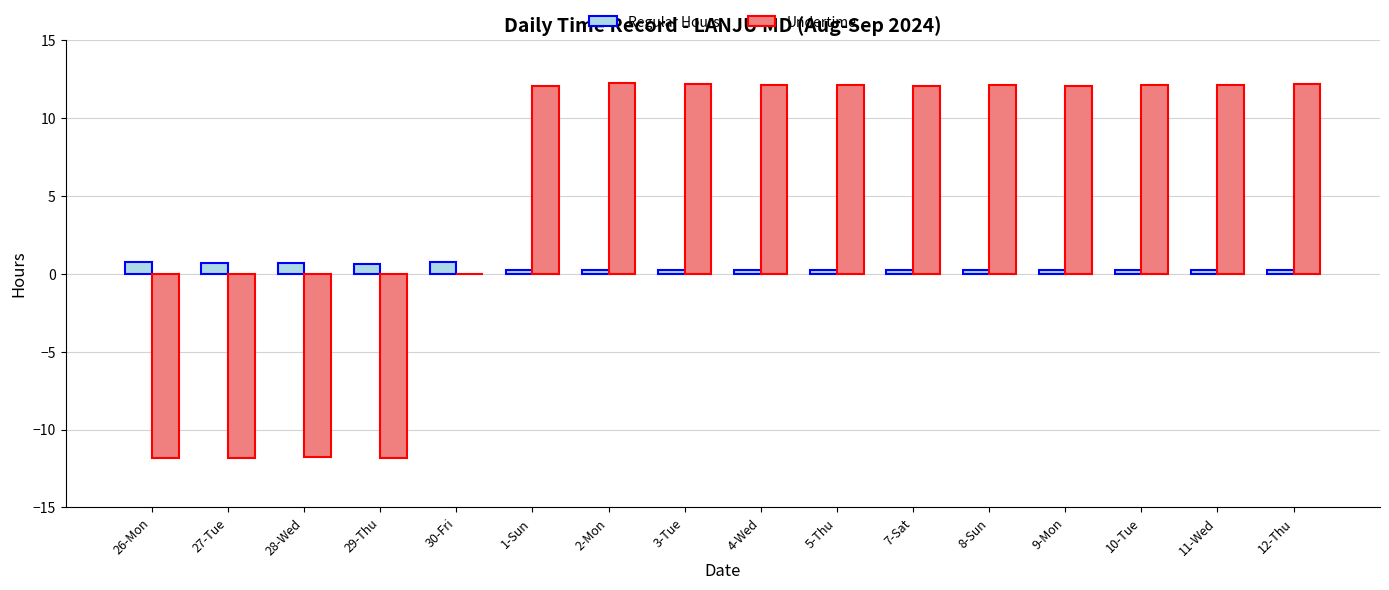

Which series has the largest range (max minus min)?

Undertime